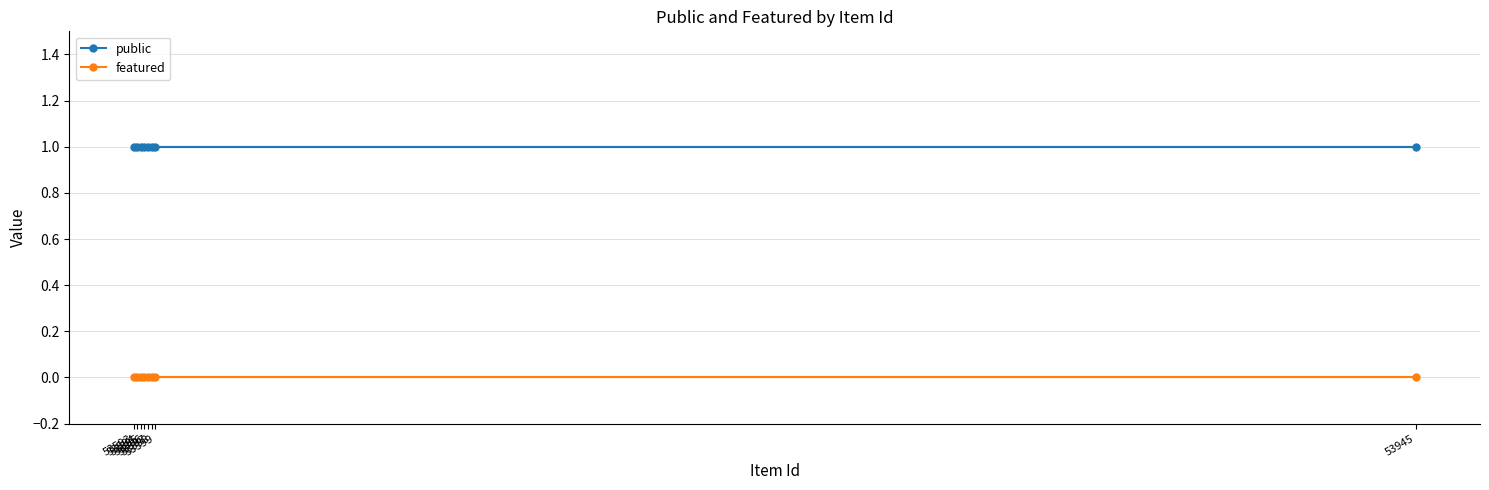

Reading left to right, what are all the values shown in this chart?

public: 1	1	1	1	1	1	1	1
featured: 0	0	0	0	0	0	0	0